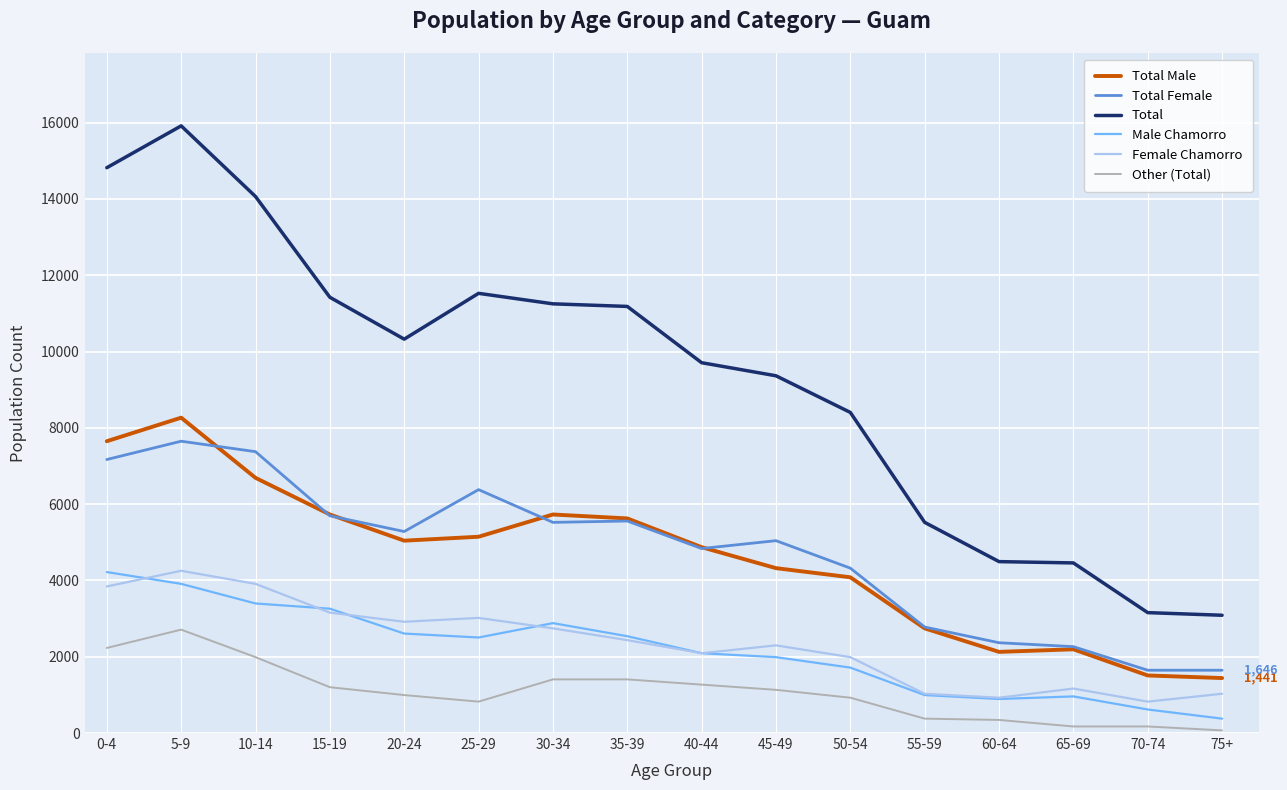

Which series changed the most between 0-4 and 5-9?

Total